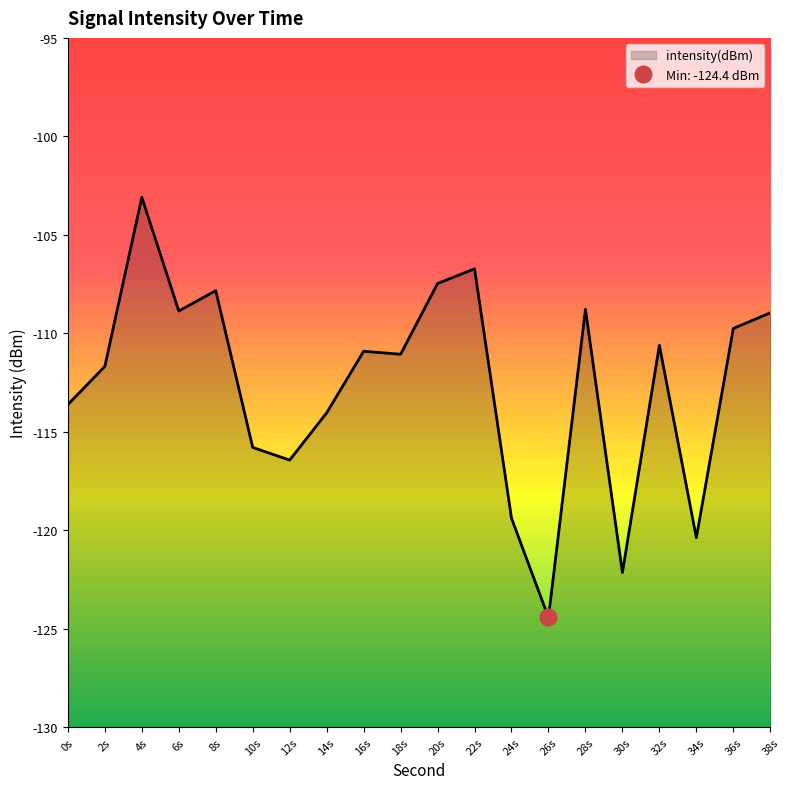

True or false: intensity(dBm) has a value of -62.2 at 22s.

False